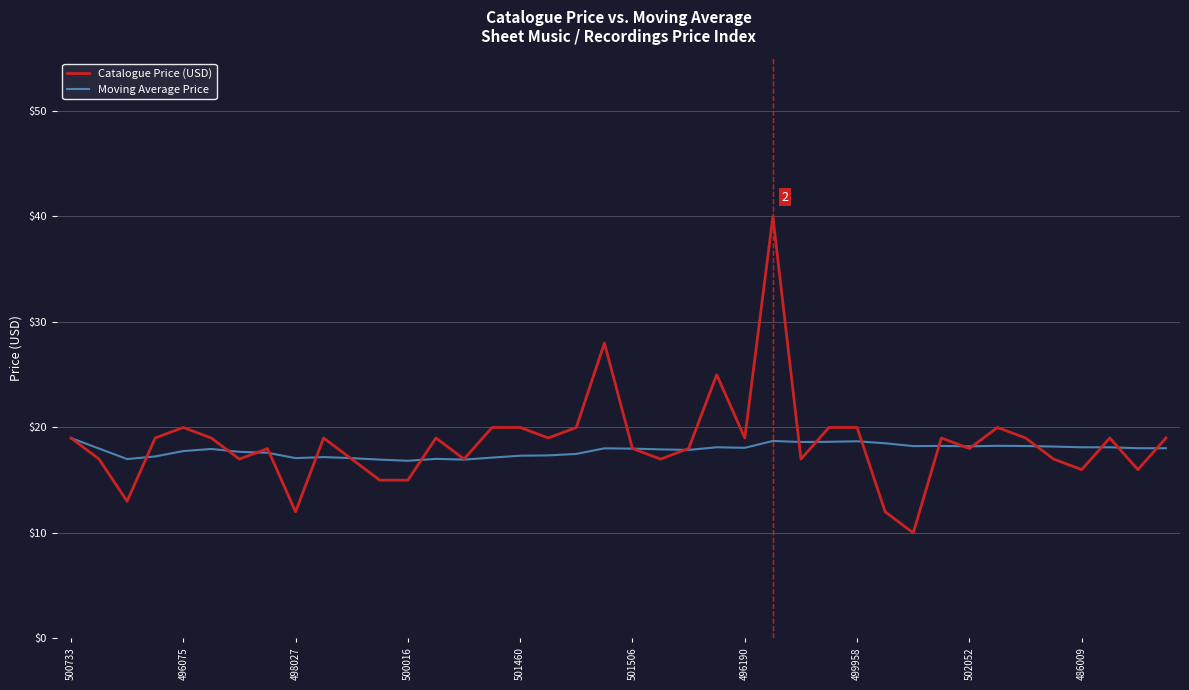

Which series has the largest range (max minus min)?

Catalogue Price (USD)